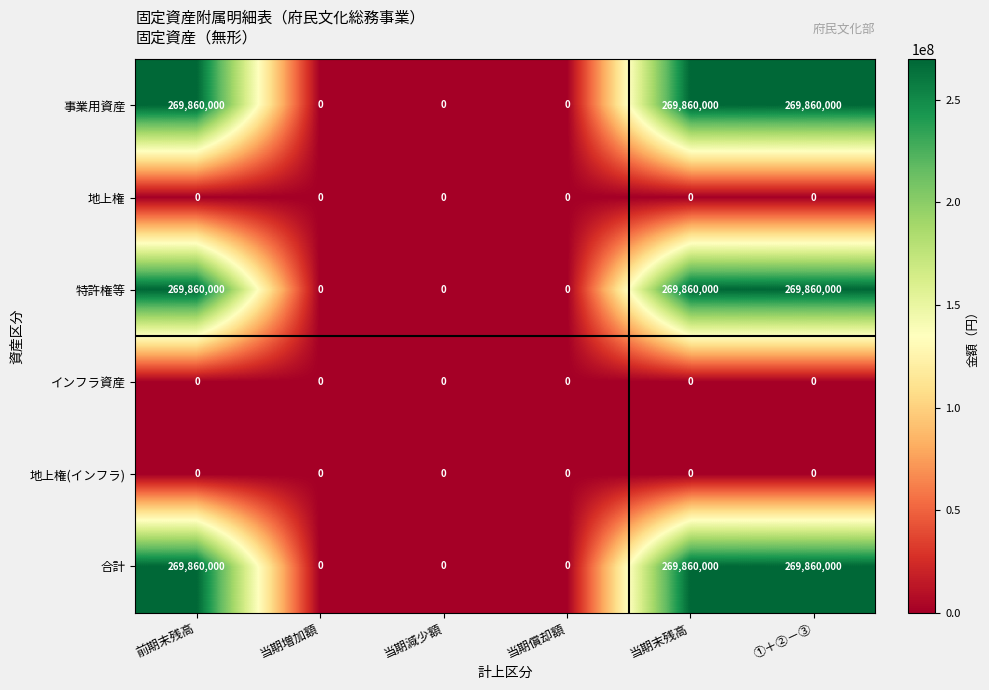

At how many categories does at least one series exceed 147105985?

3